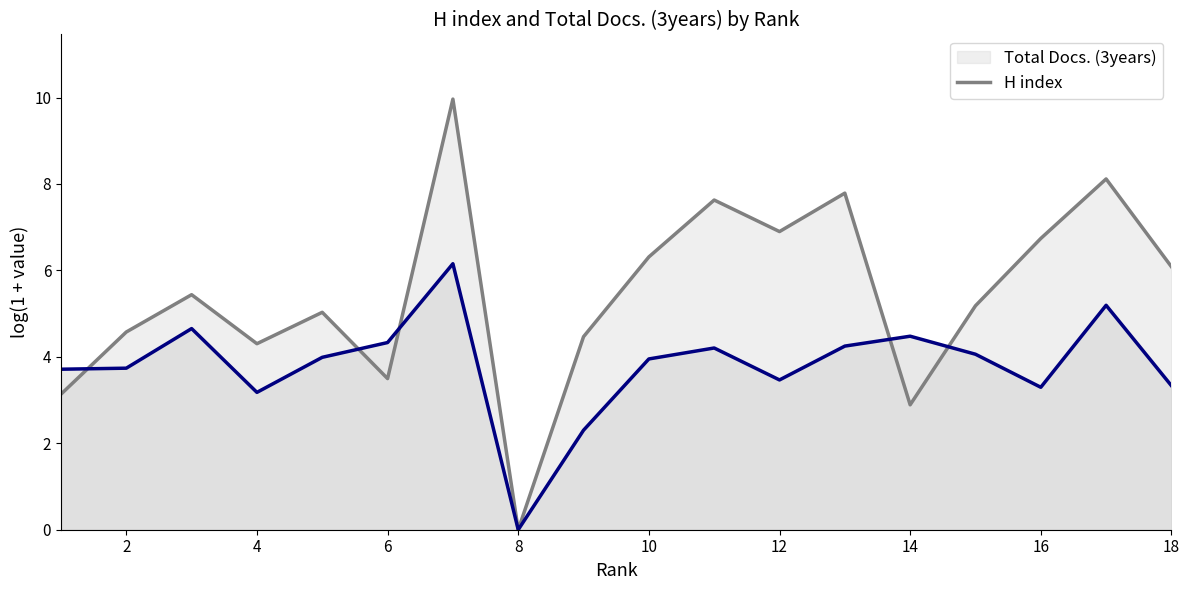

Which series changed the most between 11 and 16?

H index